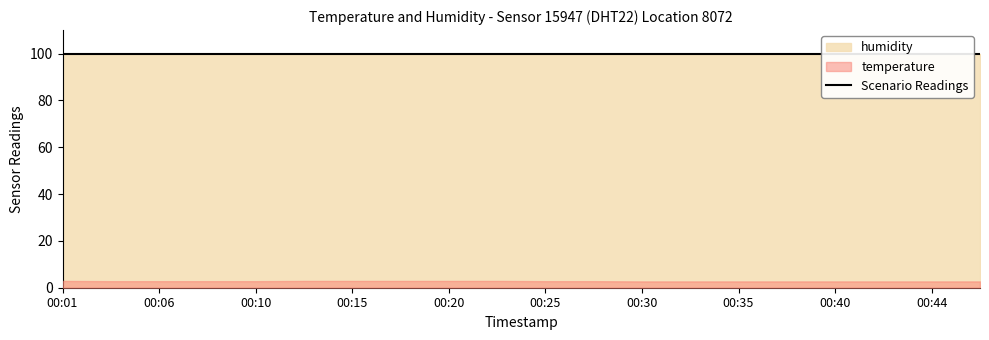

What is the greatest value displayed?

99.9